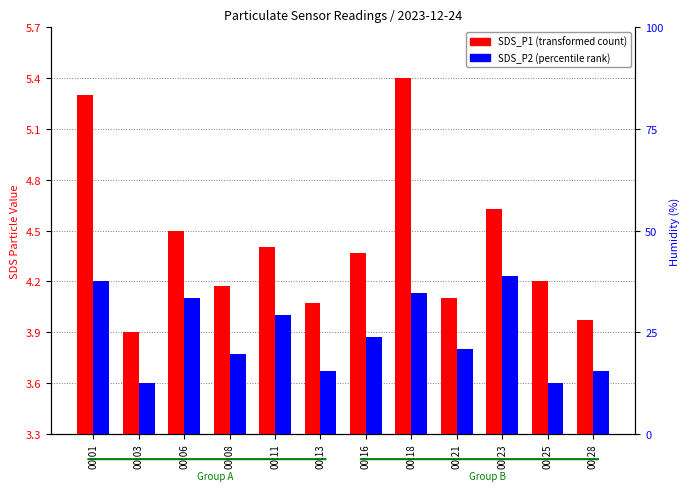

What is the difference between the maximum and minimum values in the SDS_P2 series?

0.6